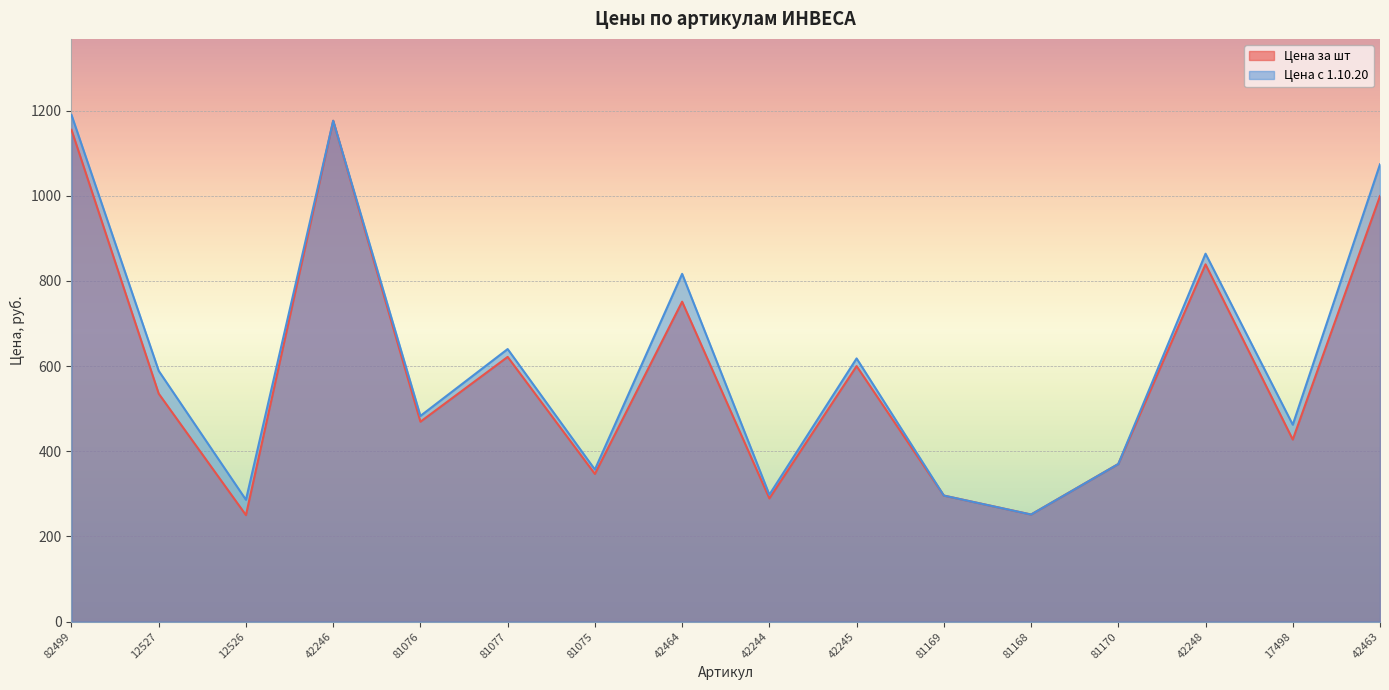

What is the greatest value displayed?

1190.0